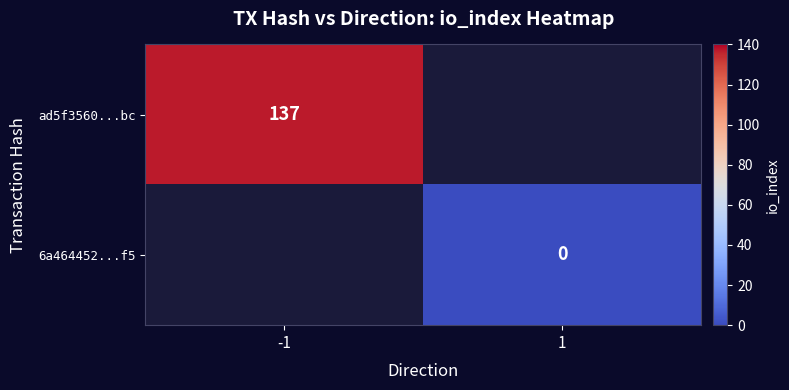

The ad5f3560...bc series shows 216 at -1. True or false?

False